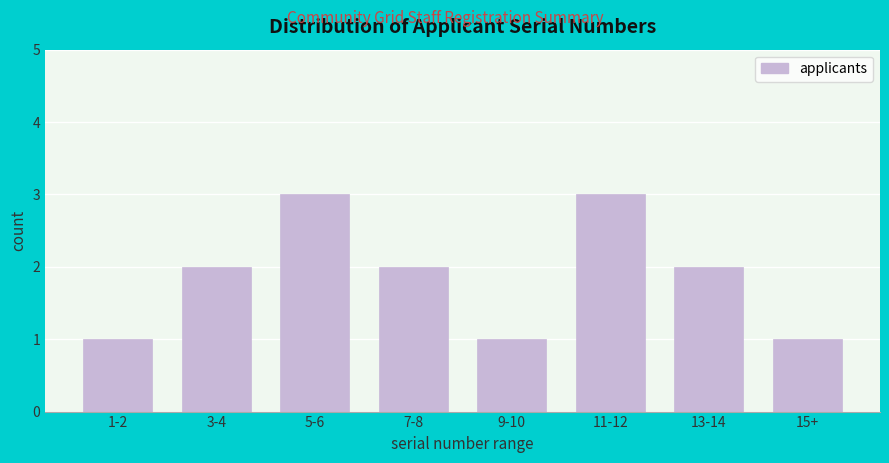

Reading left to right, list all the values displayed in this chart.

1	2	3	2	1	3	2	1